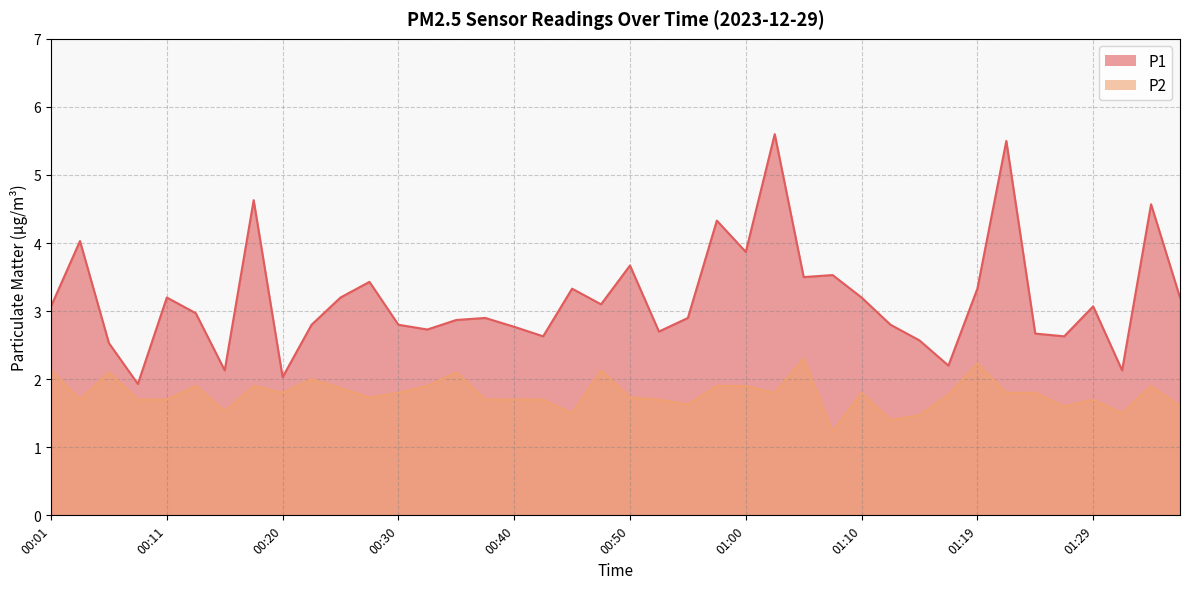

At which label does P2 reach its peak?

01:05